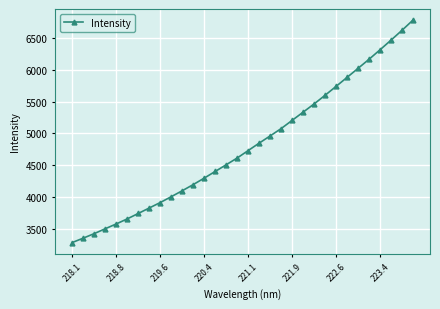

What is the minimum value shown in the chart?

3289.9